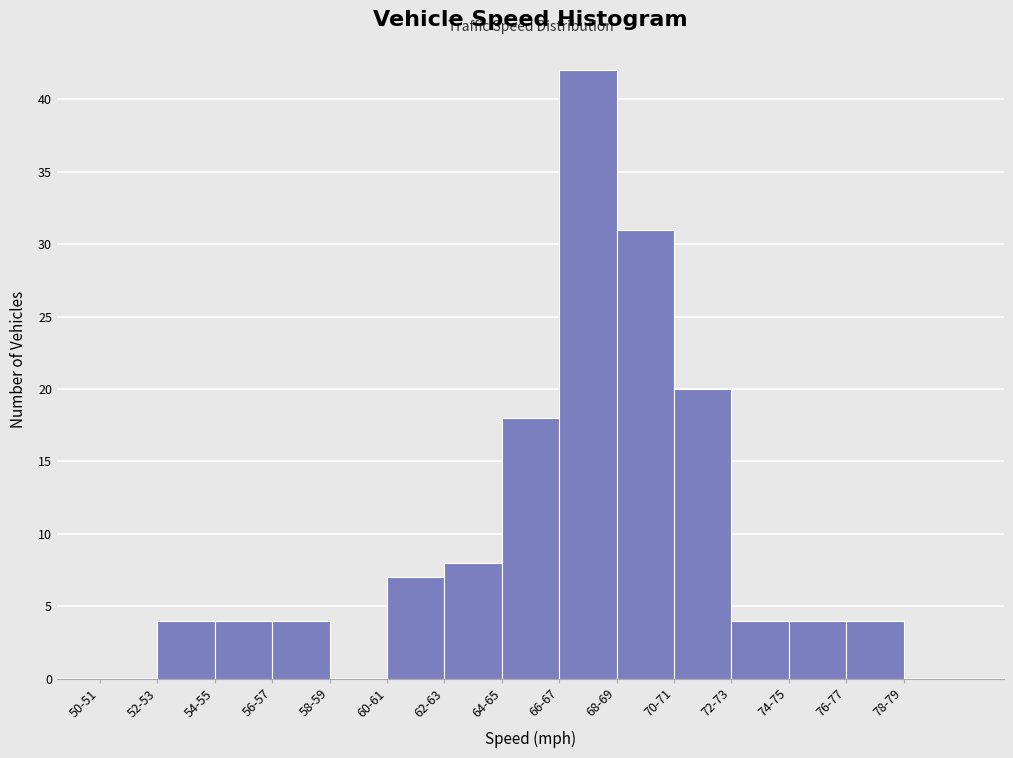

Reading left to right, what are all the values shown in this chart?

50-51=0	52-53=4	54-55=4	56-57=4	58-59=0	60-61=7	62-63=8	64-65=18	66-67=42	68-69=31	70-71=20	72-73=4	74-75=4	76-77=4	78-79=0